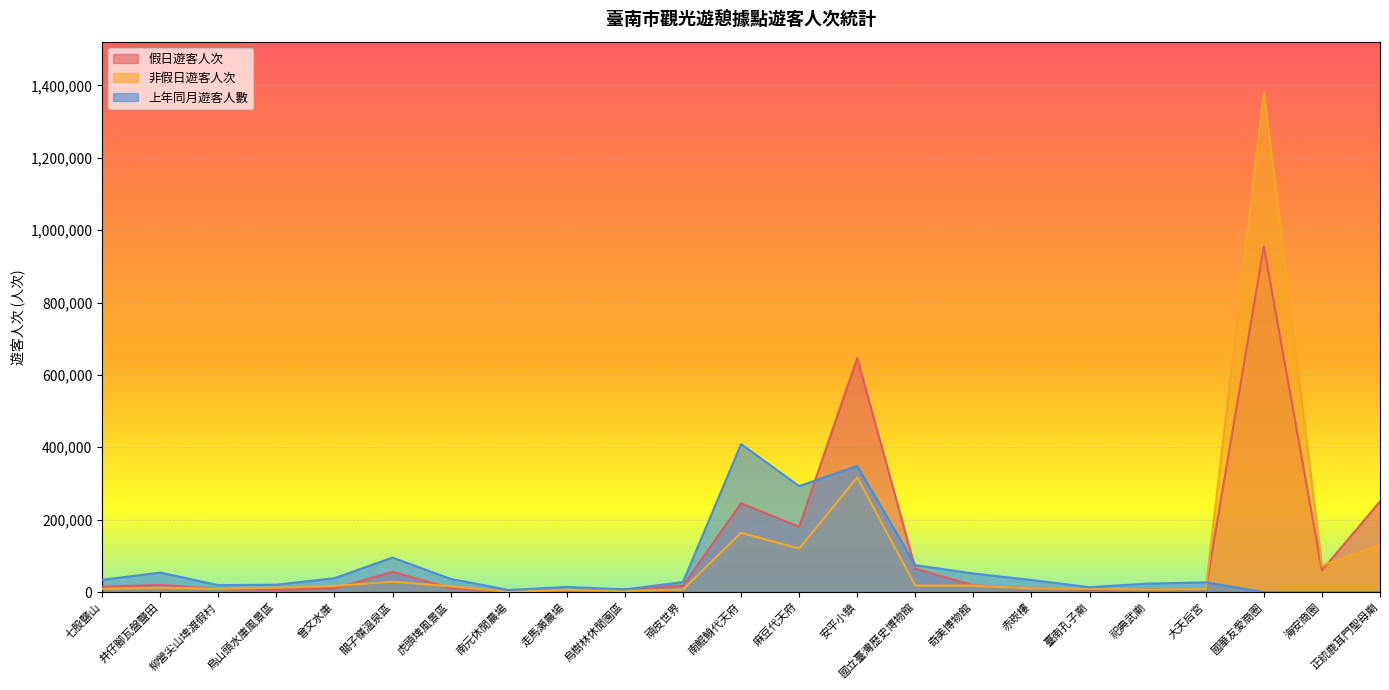

What is the sum of the 假日遊客人次 values at 臺南孔子廟 and 走馬瀨農場?

11417